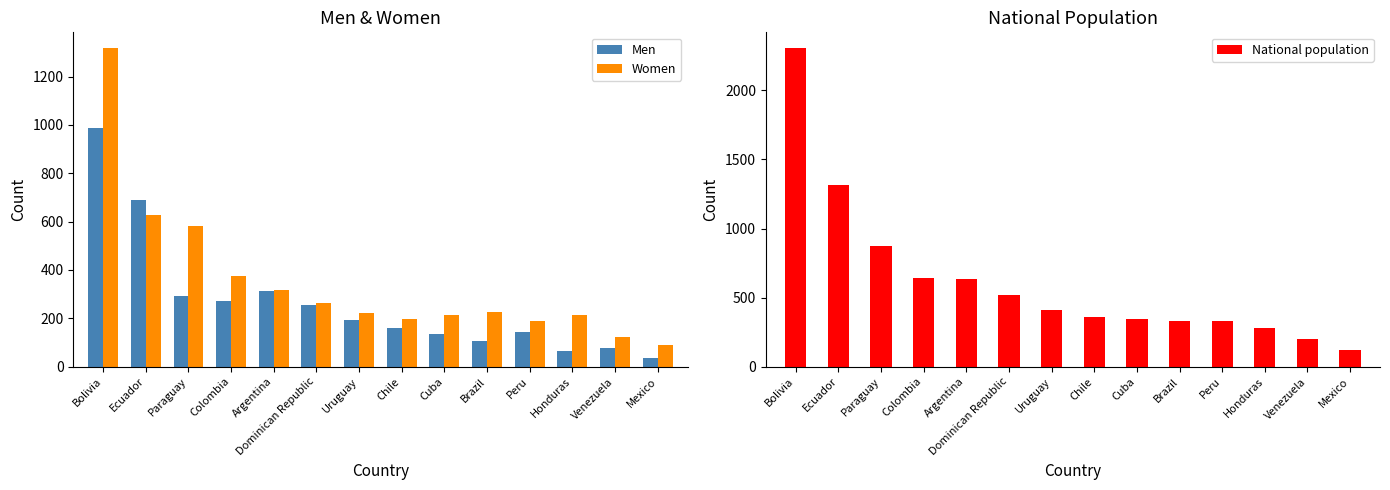

What is the sum of the Men values at Uruguay and Mexico?

228